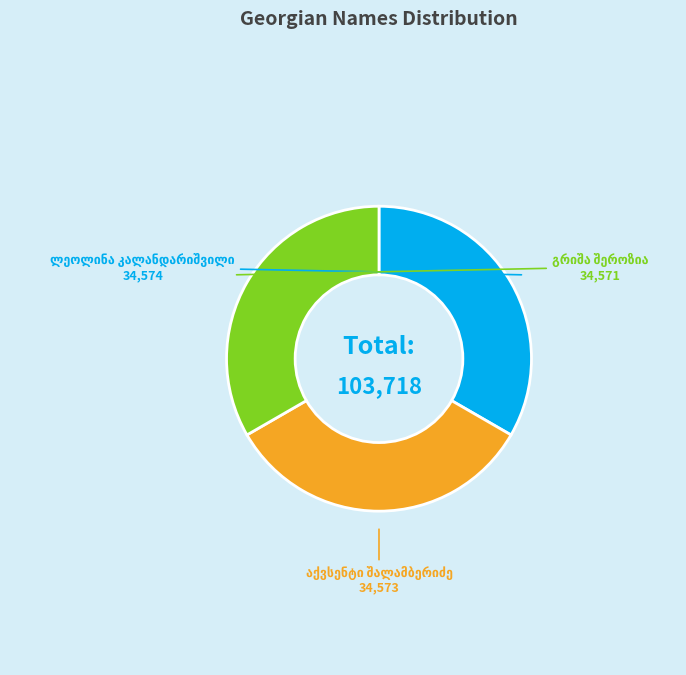

Is there any slice that represents more than half of the pie?

No